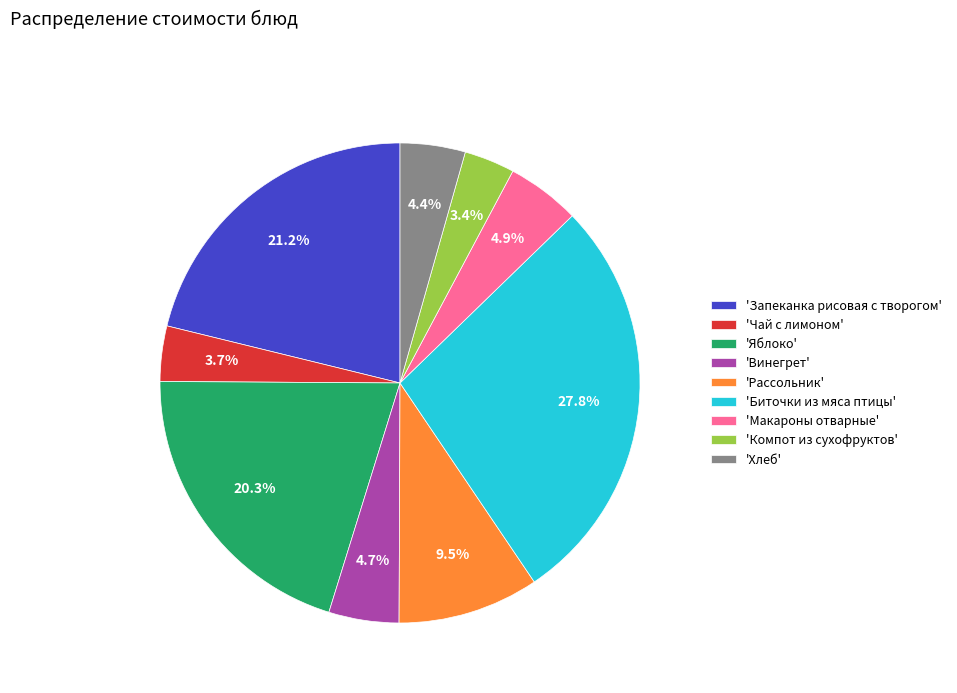

Does any single category account for the majority?

No